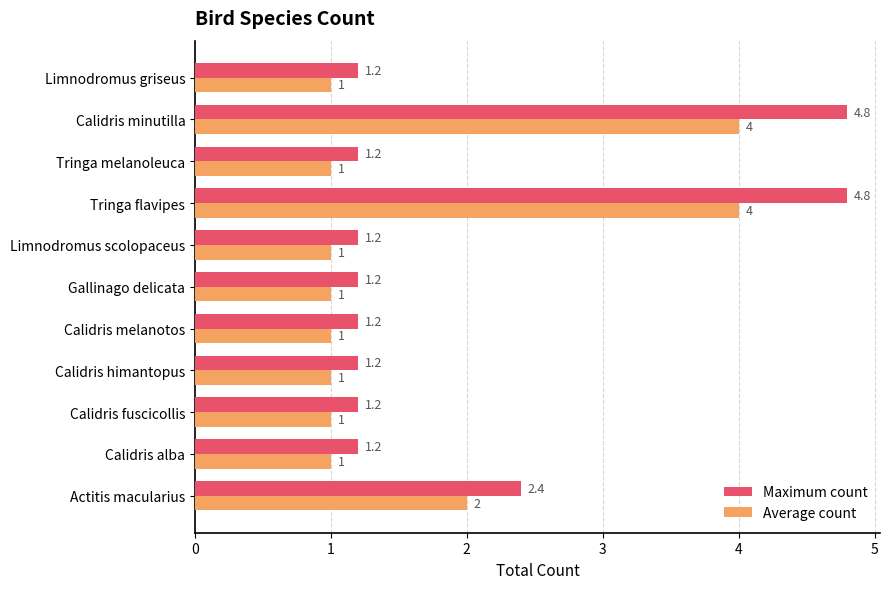

Which series has the largest range (max minus min)?

Maximum count